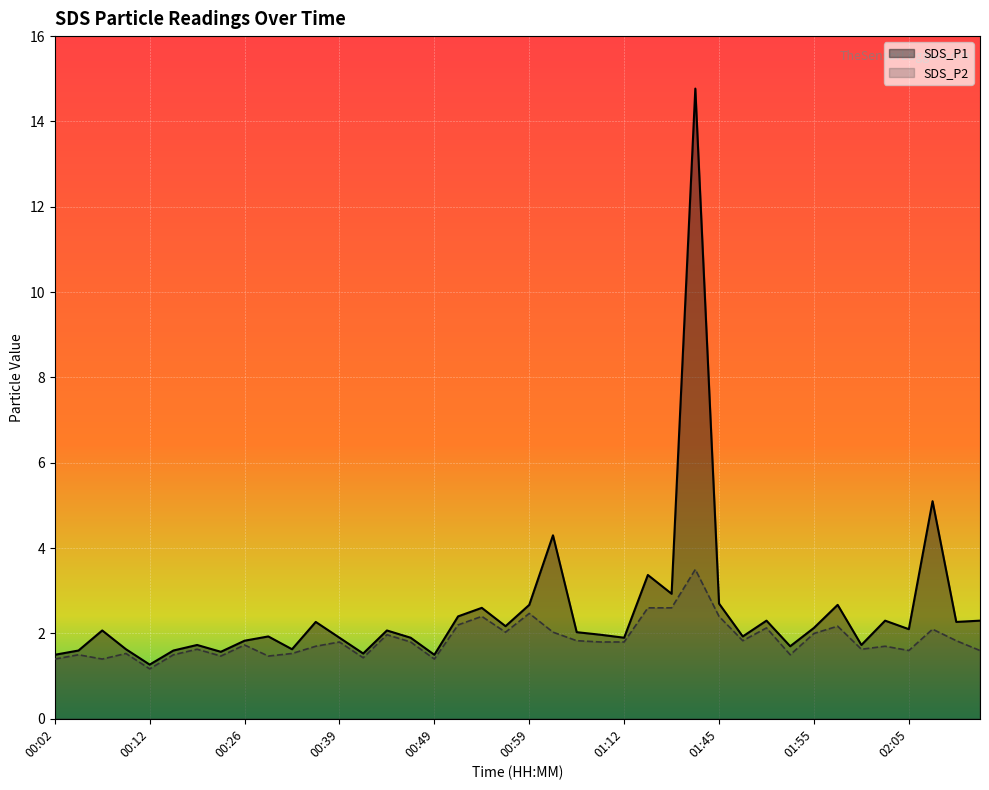

At which category does the chart reach its minimum across all series?

00:12